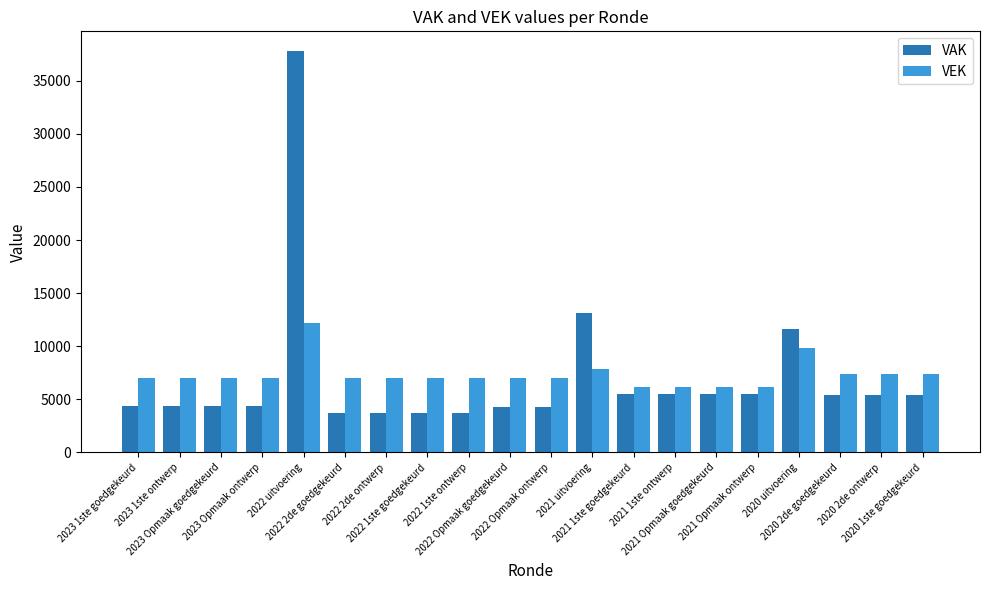

At which category is the sum across all series the highest?

2022 uitvoering